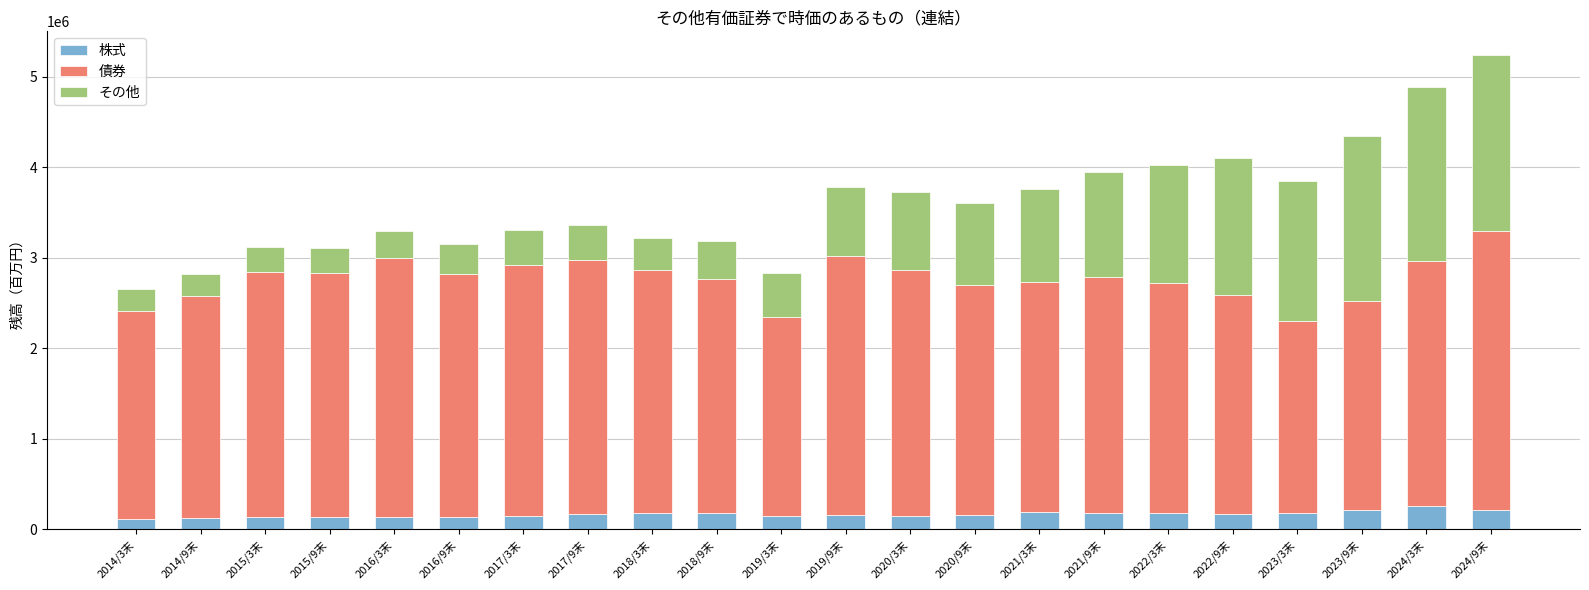

What is the difference between the maximum and minimum values in the 株式 series?

142026